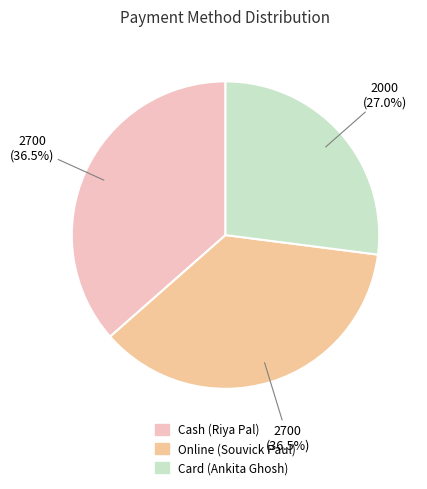

Does any single category account for the majority?

No